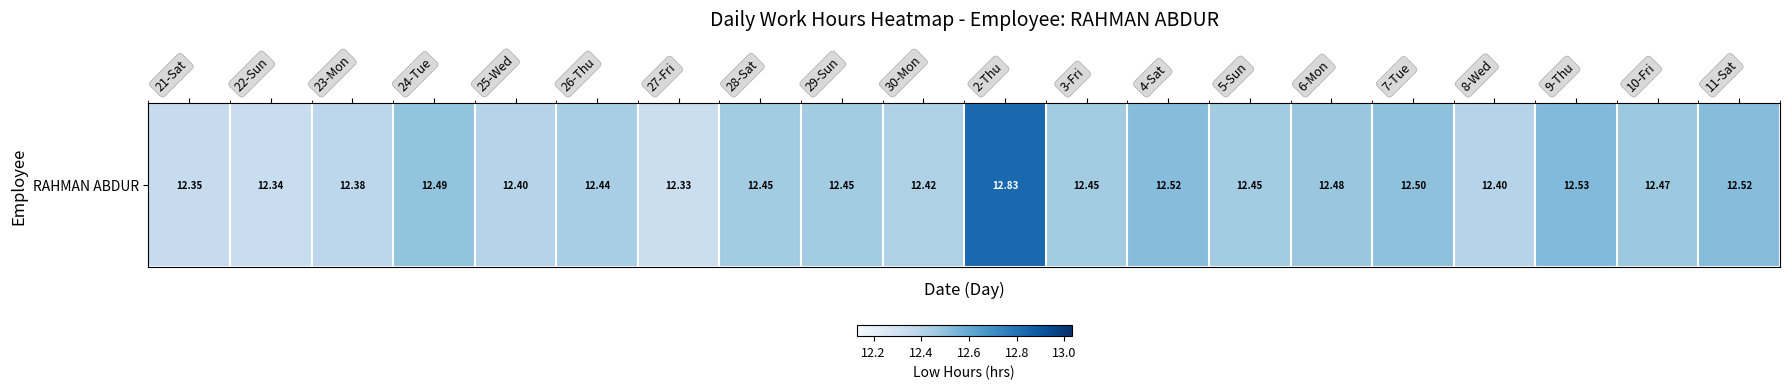

Which label corresponds to the smallest value in the chart?

27-Fri